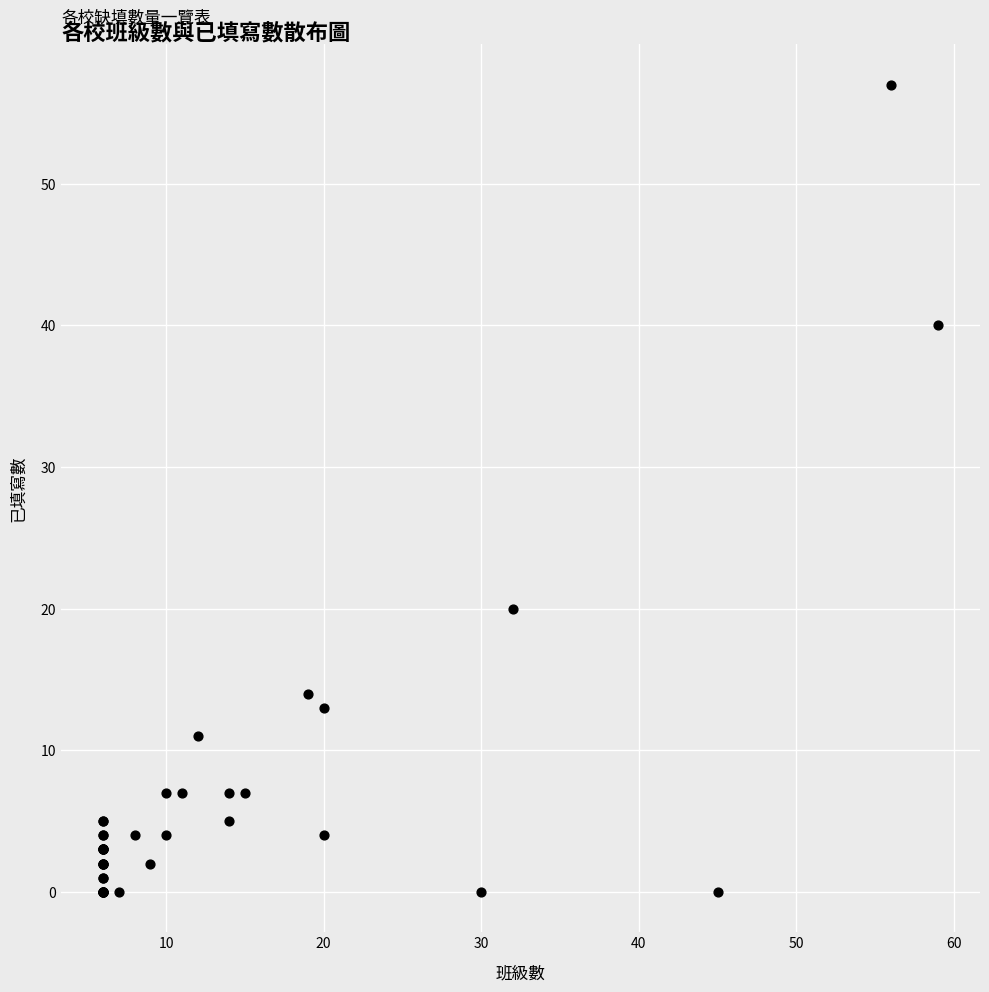

What Y value in the scatter plot is closest to 28?

20